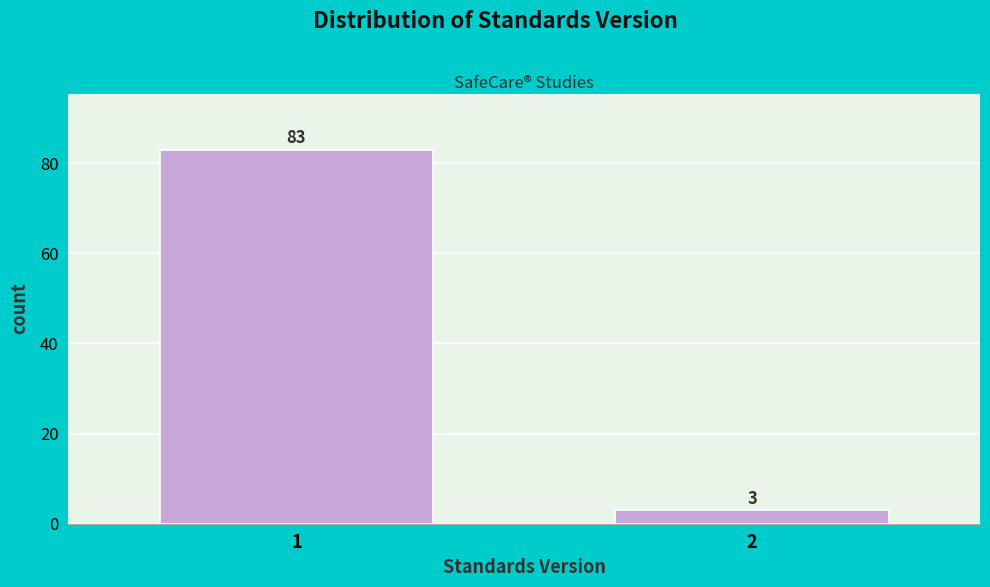

Reading right to left, what are all the values shown in this chart?

3	83